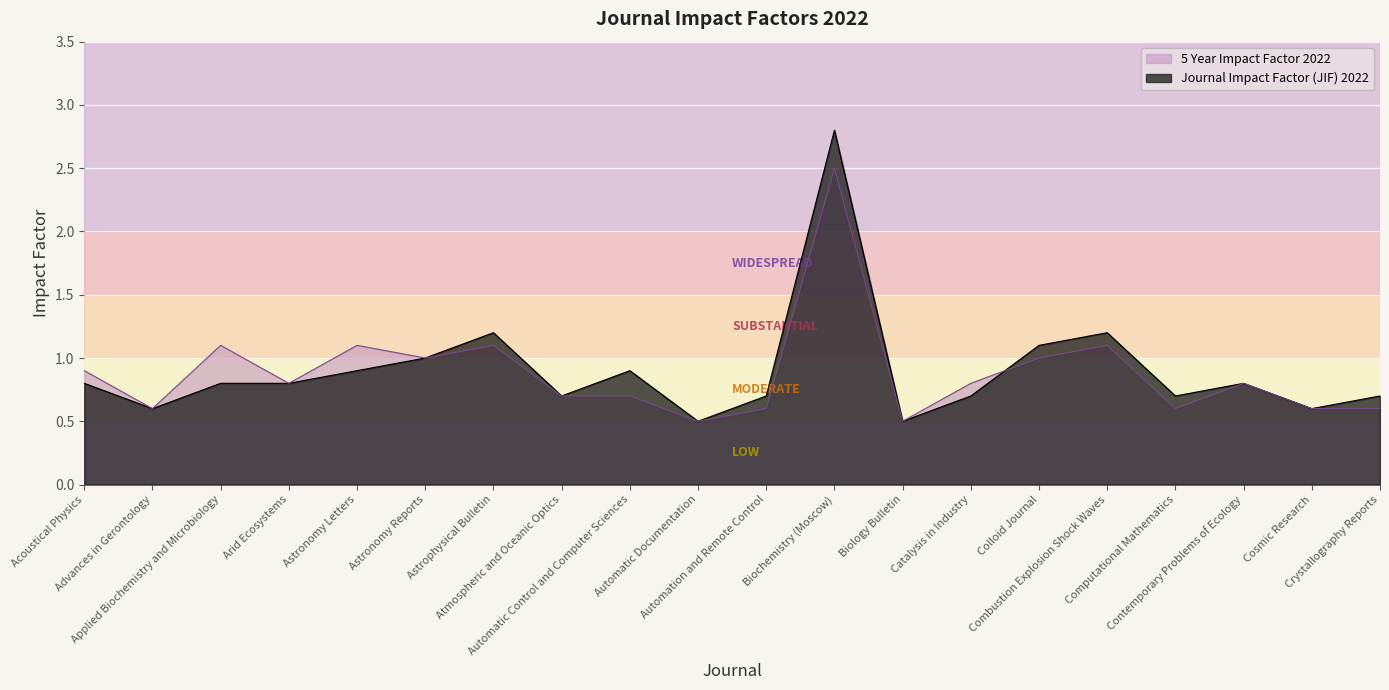

Between Computational Mathematics and Automatic Control and Computer Sciences, which is larger?

Automatic Control and Computer Sciences